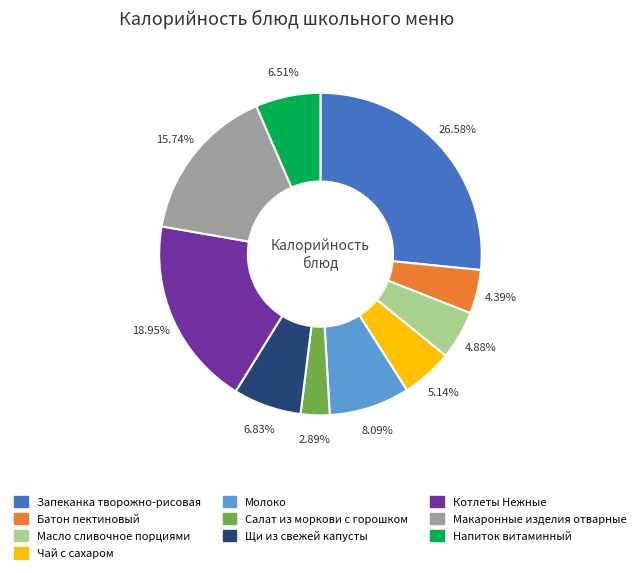

Is there a majority slice in this chart?

No